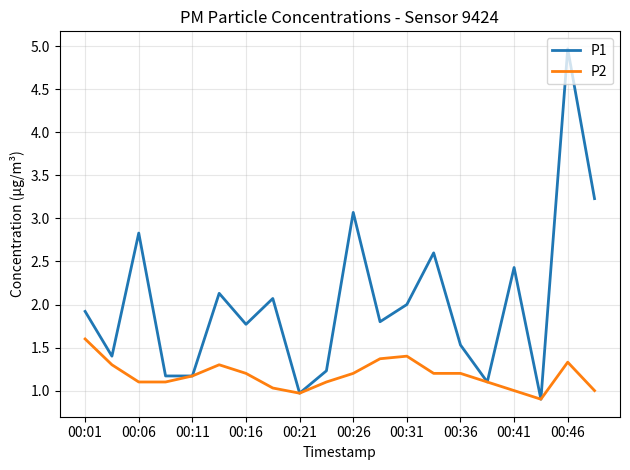

Rank the series by their average value, from highest to lowest.

P1, P2